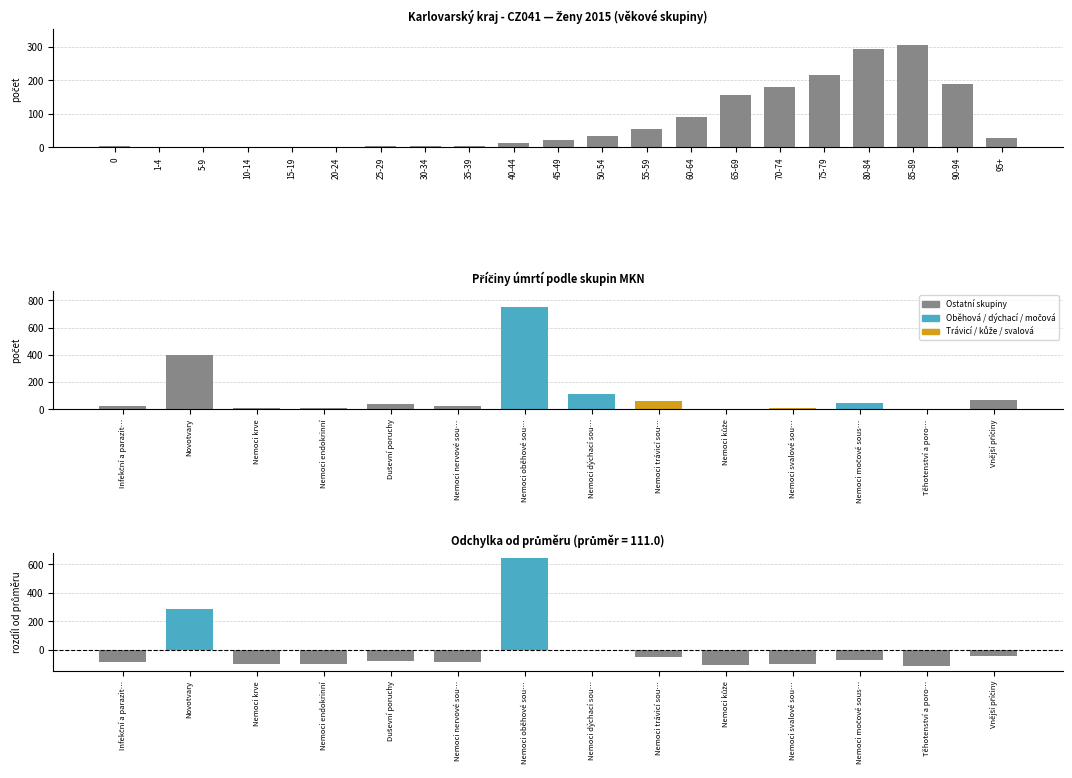

What is the sum of all values?

1604